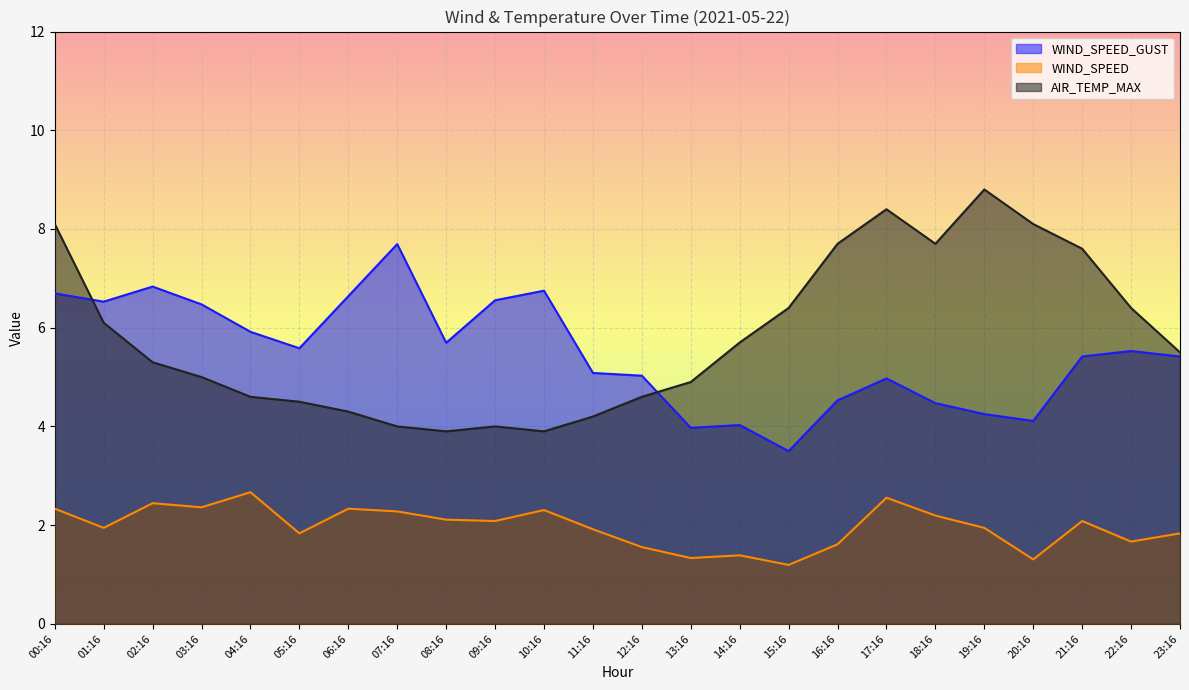

Is the value of WIND_SPEED at 16:16 greater than the value of WIND_SPEED_GUST at 10:16?

No